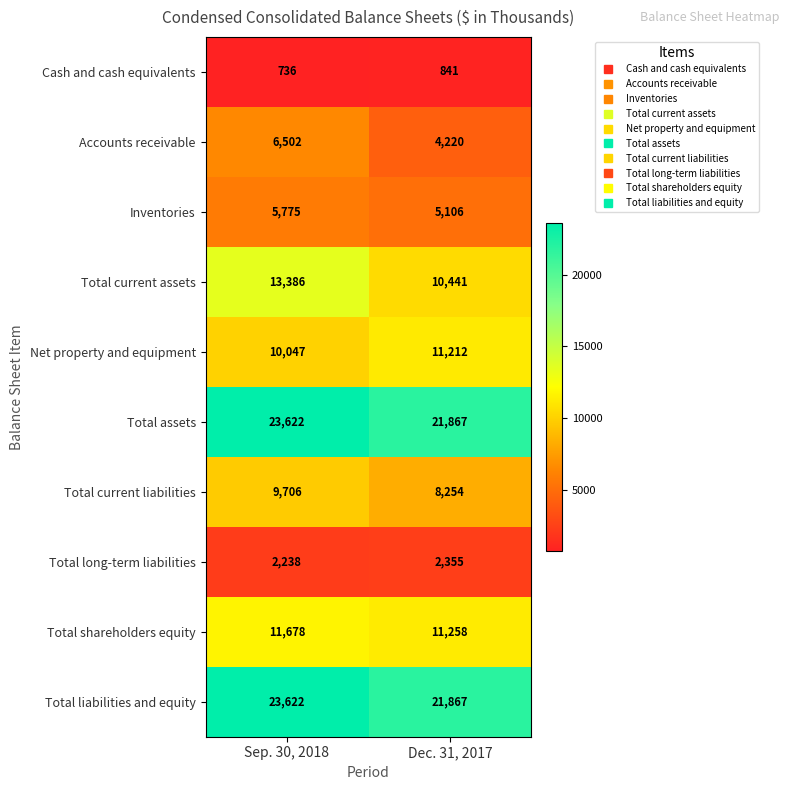

True or false: Total shareholders equity has a value of 11258 at Dec. 31, 2017.

True